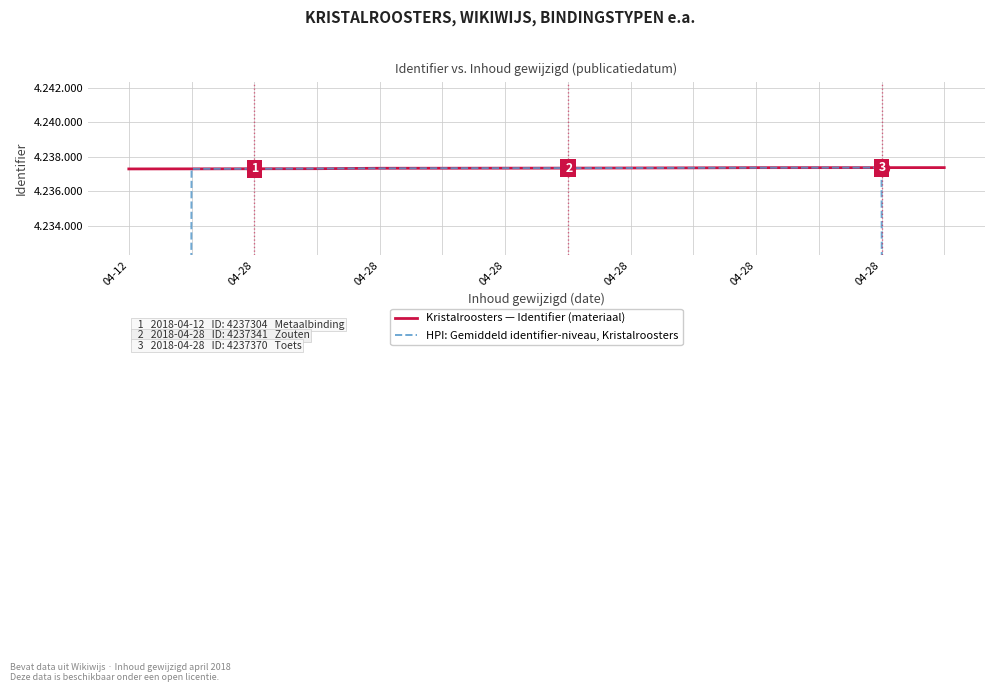

Is the value of HPI: Gemiddeld identifier-niveau, Kristalroosters at 7 greater than the value of Kristalroosters — Identifier (materiaal) at 04-28?

Yes